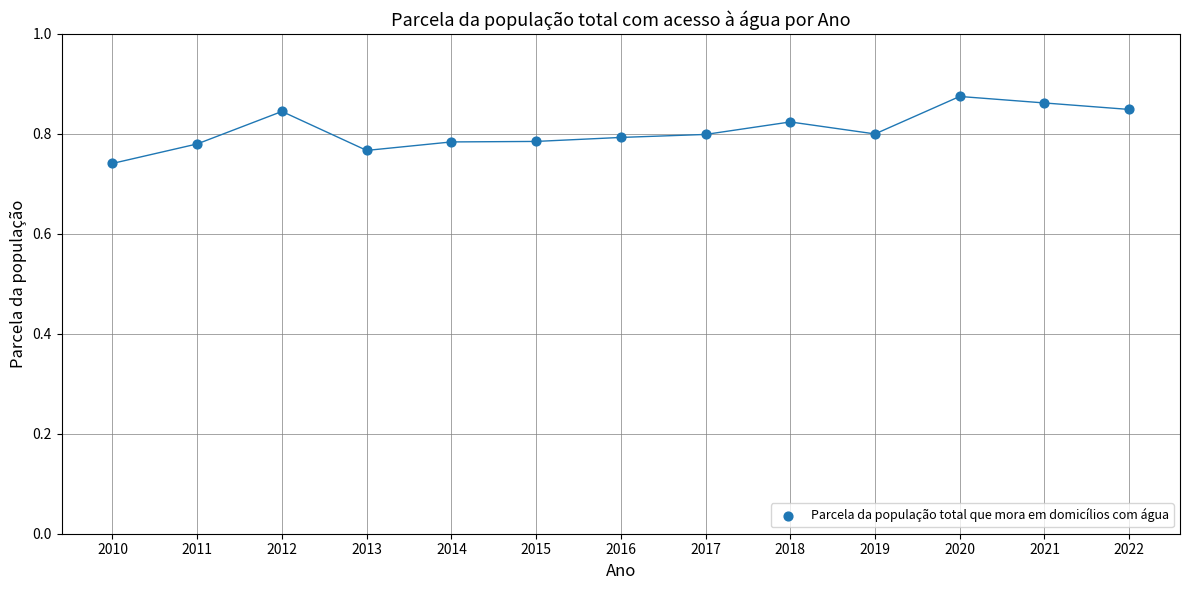

What is the range of X values (max minus min)?

12.0